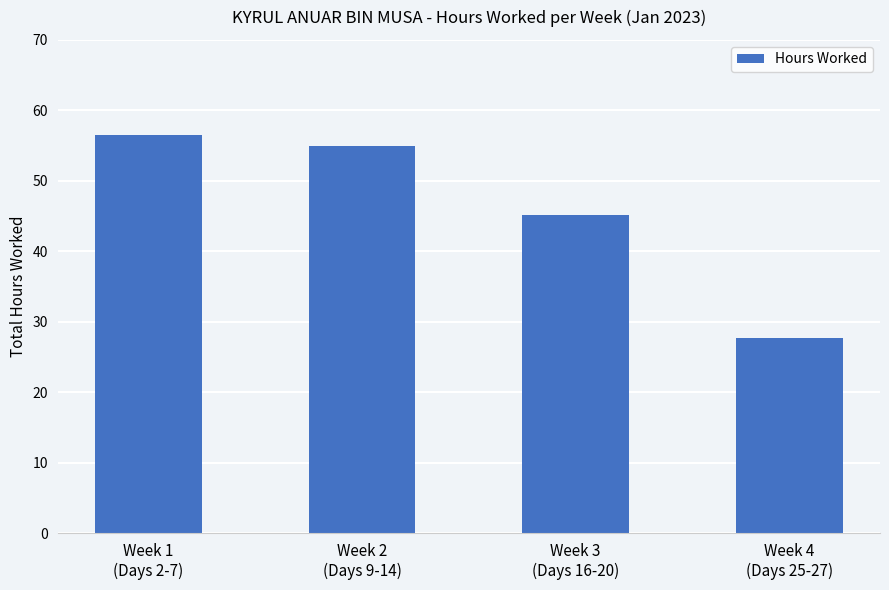

What is the sum of all values?

184.3